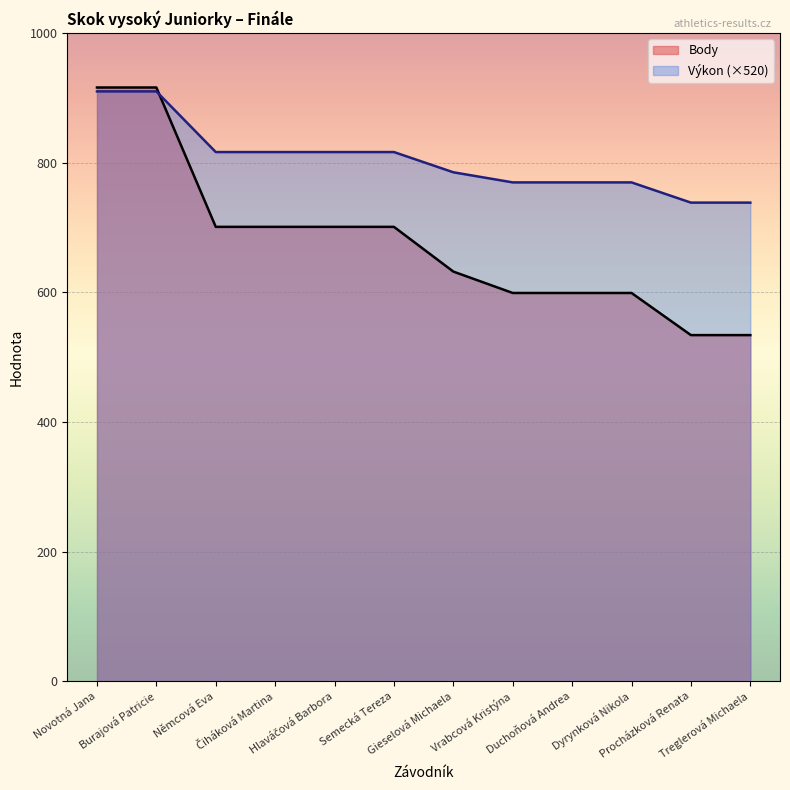

Which has a higher value, Čiháková Martina or Vrabcová Kristýna?

Čiháková Martina